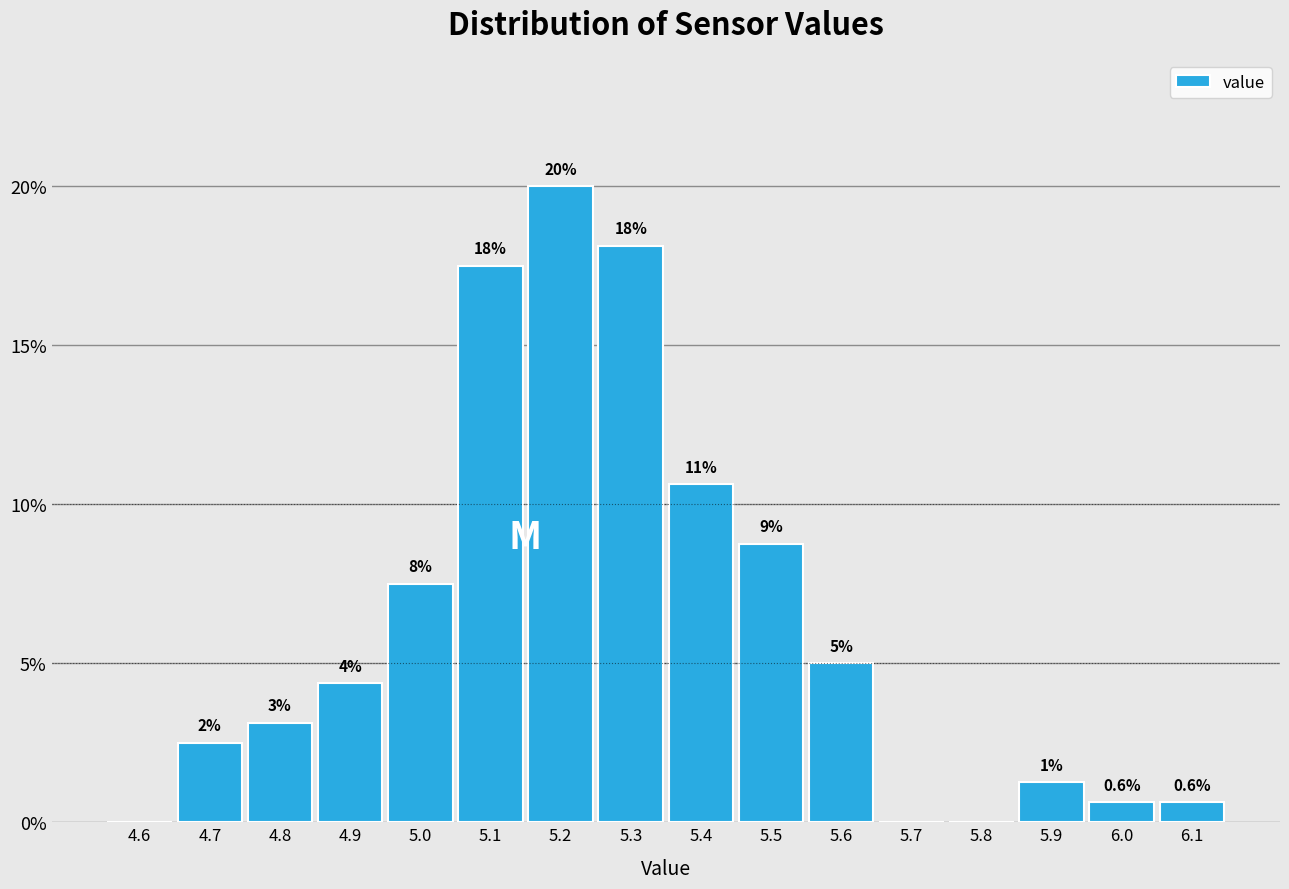

Are the bars horizontal?

No